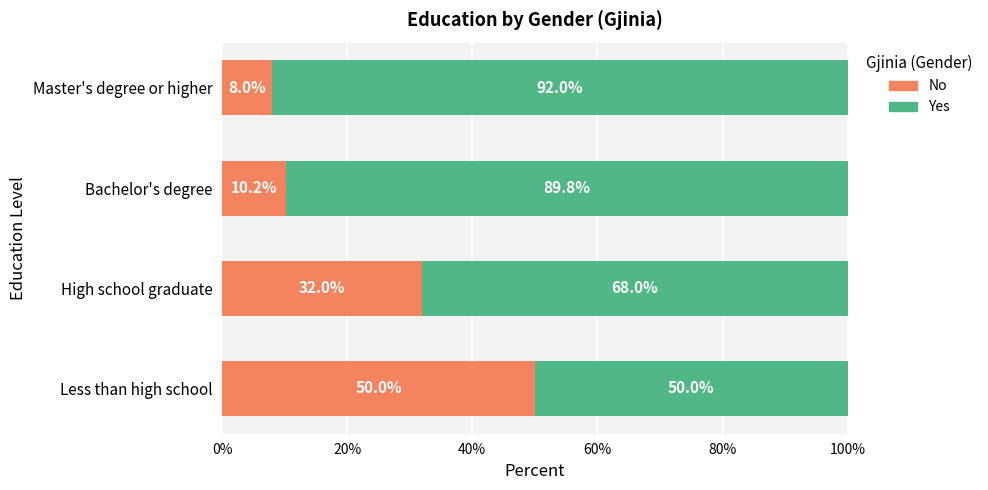

True or false: No has a value of 80.6 at Less than high school.

False